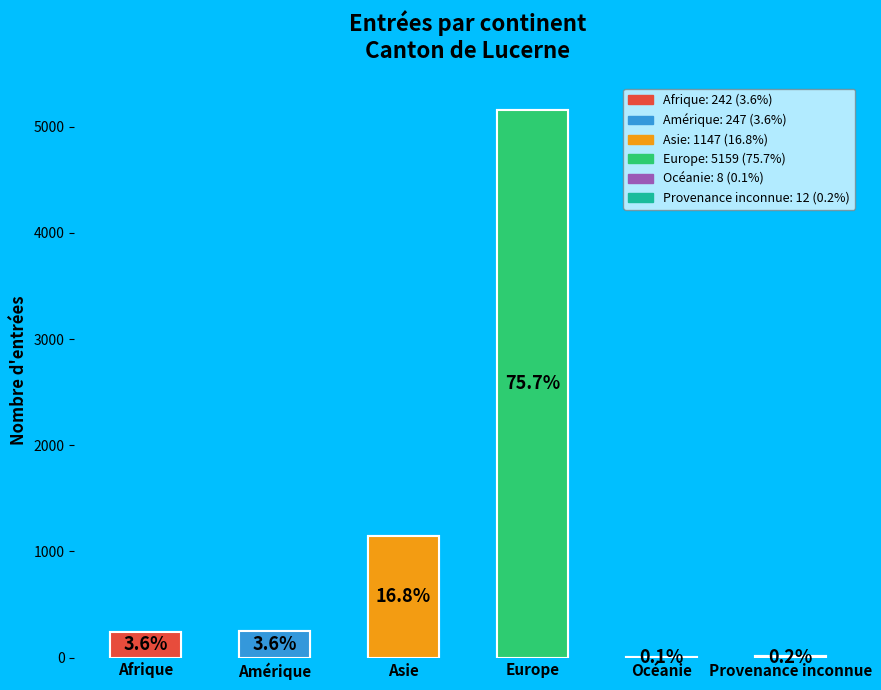

What percentage is NOT represented by Asie?

83.2%